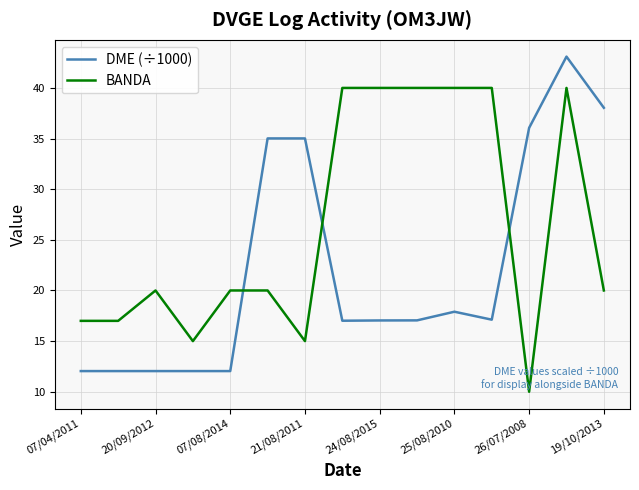

Does the chart display data point markers on the line(s)?

No